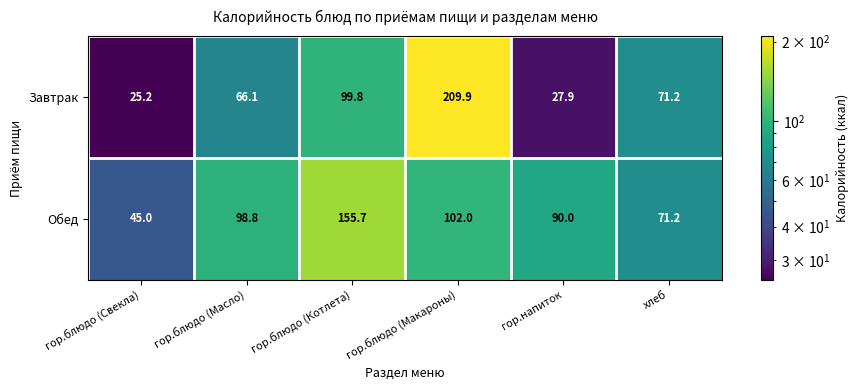

What is the average value of the Обед series?

93.8